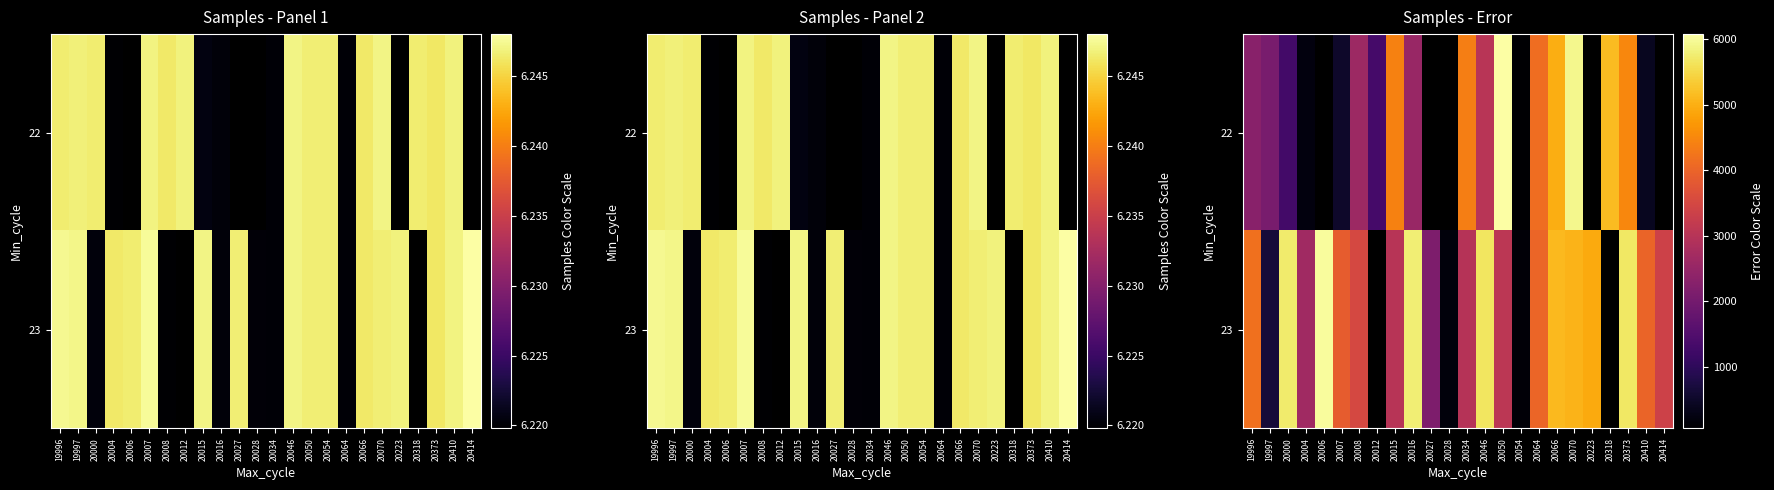

Which series changed the most between 20054 and 20070?

row_0